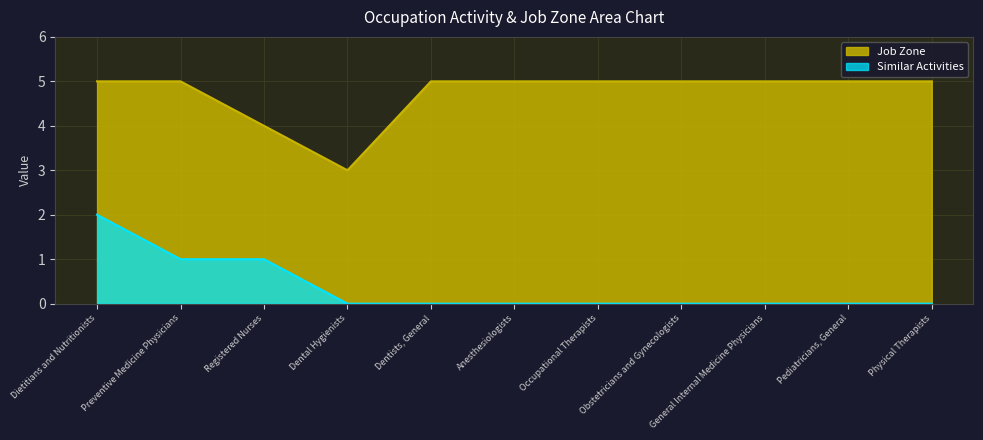

The Job Zone series shows 5 at Dental Hygienists. True or false?

False